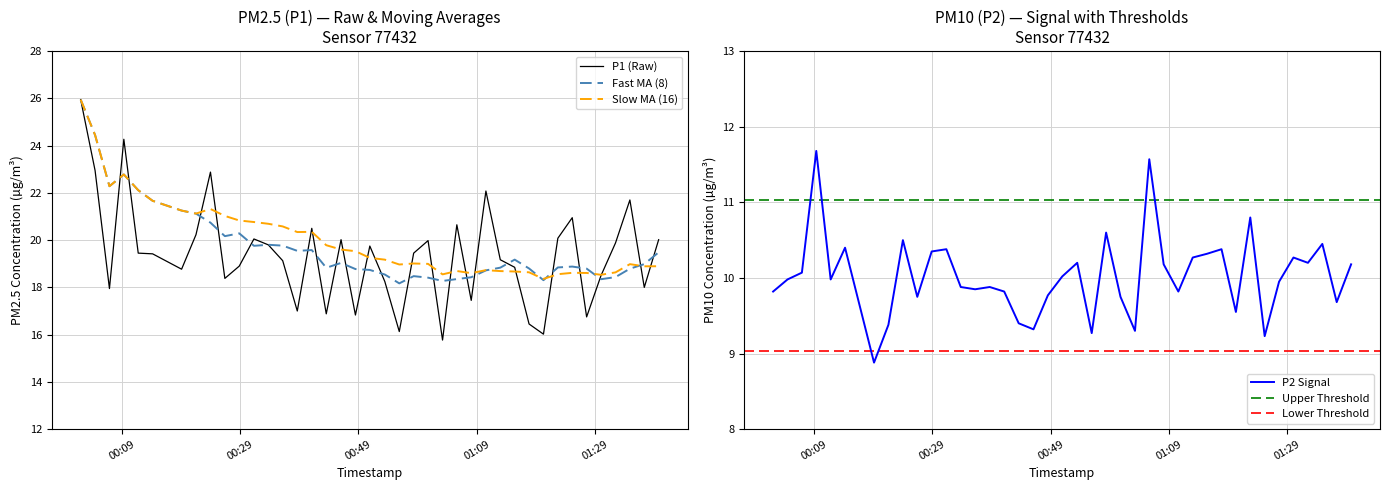

What is the label of the 27th point from the left?

2023-03-01T01:08:06